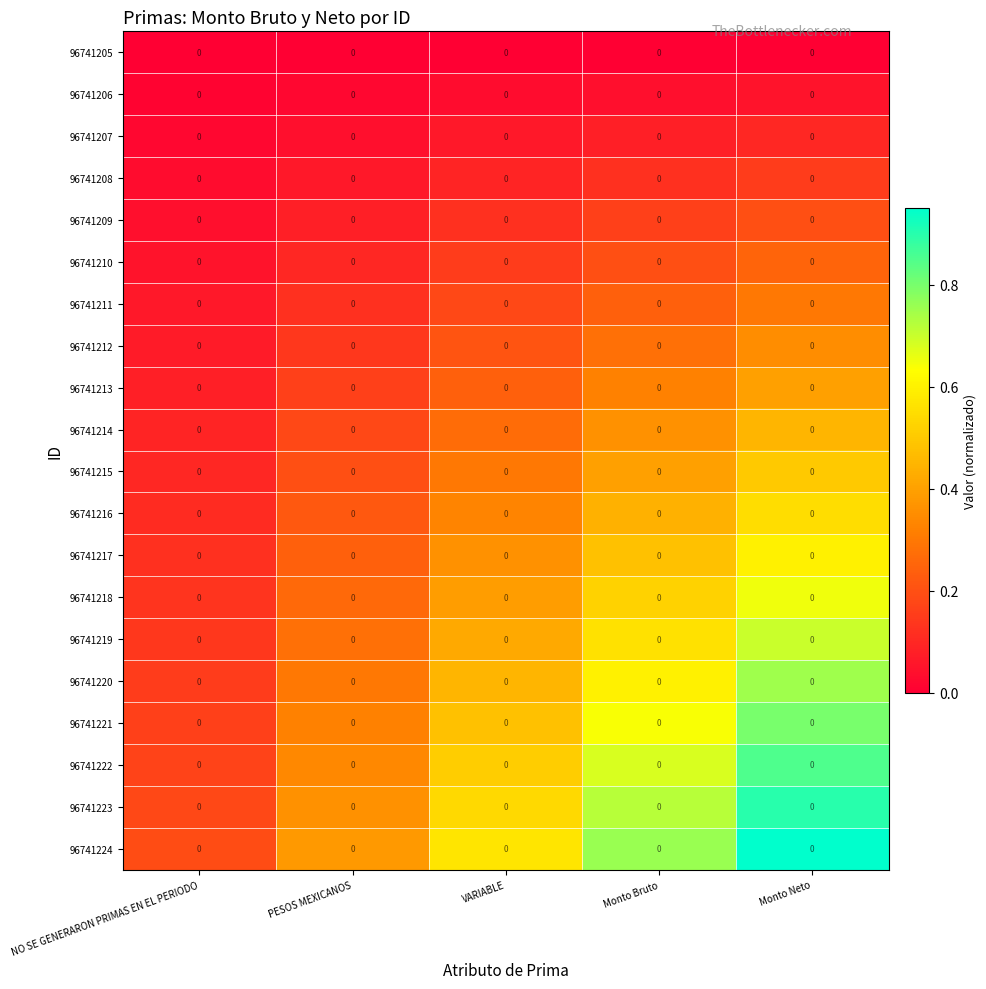

Is the value of 96741218 at NO SE GENERARON PRIMAS EN EL PERIODO greater than the value of 96741215 at NO SE GENERARON PRIMAS EN EL PERIODO?

Yes